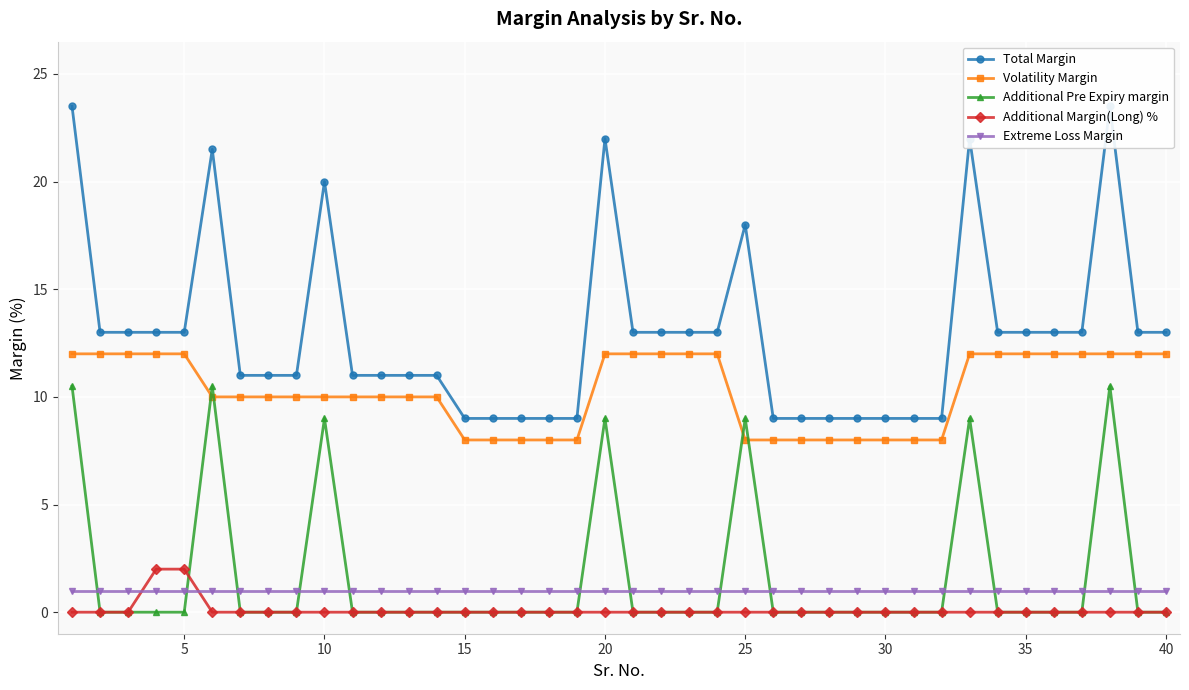

True or false: Extreme Loss Margin and Volatility Margin intersect in this chart.

False